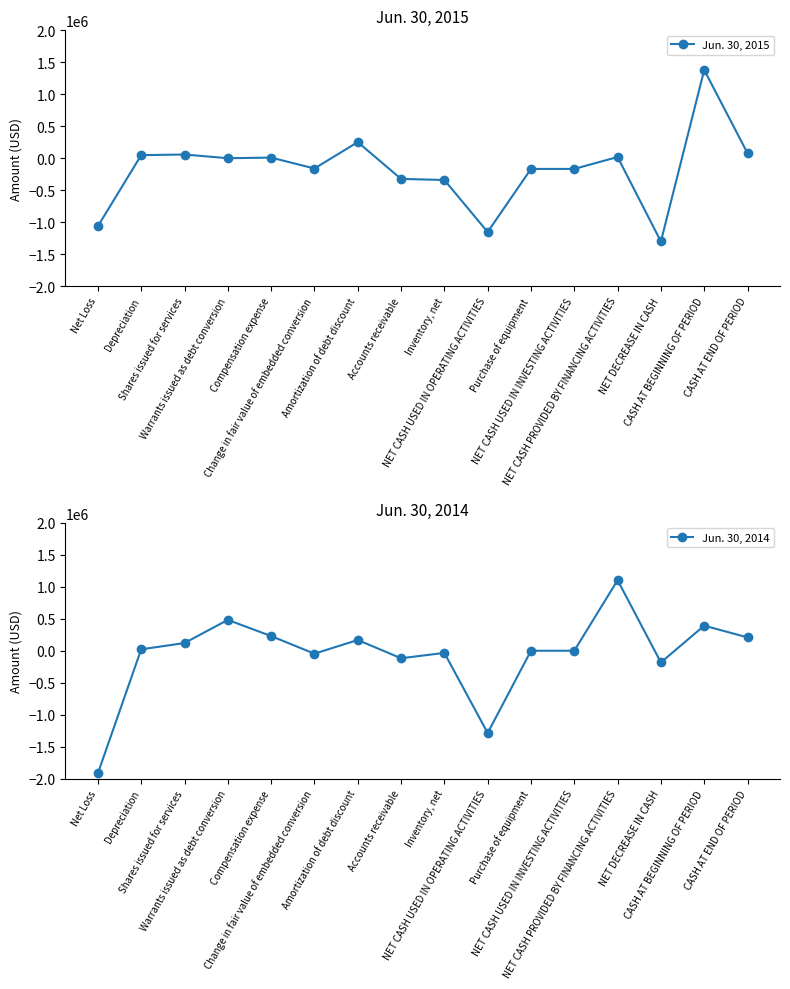

What is the value of the Jun. 30, 2014 point at the 9th from the left?

-33827